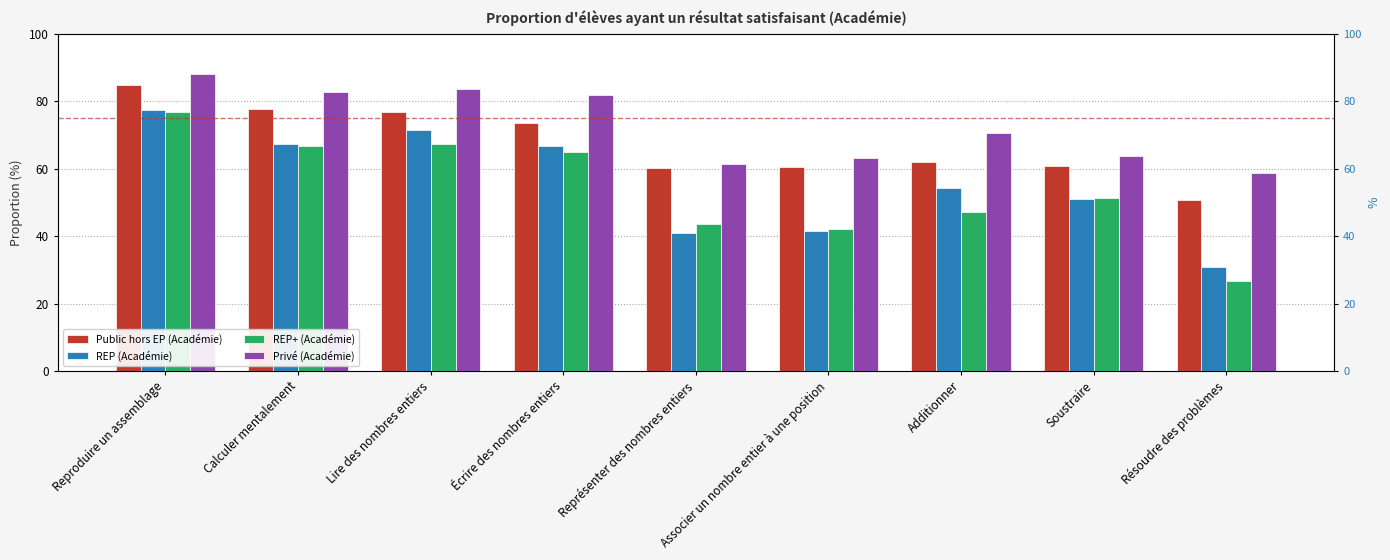

The Privé (Académie) series shows 63.2 at Associer un nombre entier à une position. True or false?

True